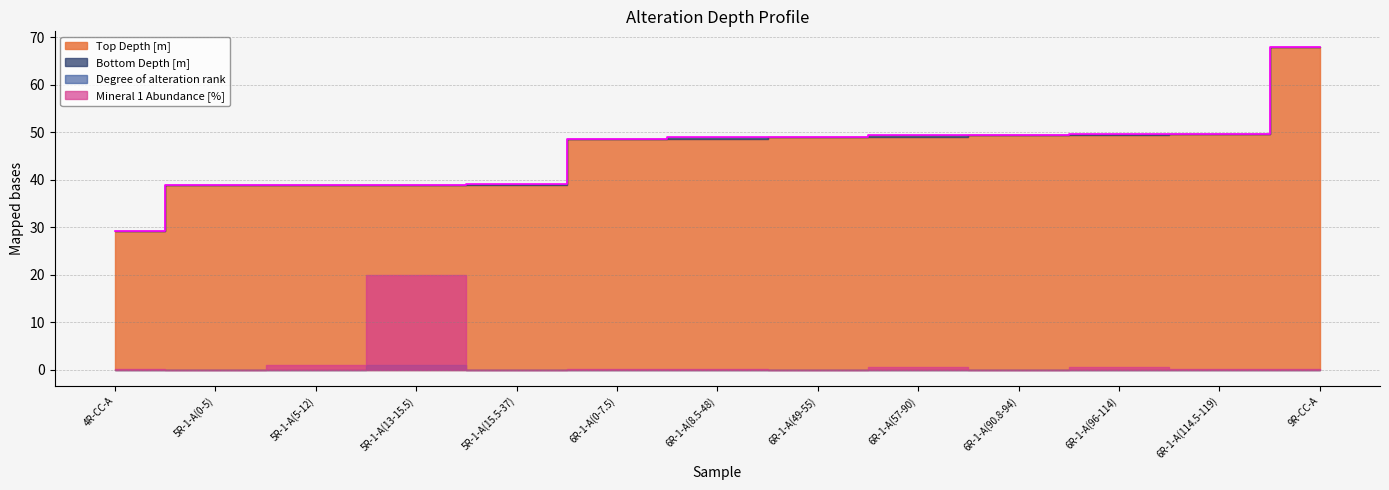

Which category has the highest value in the Degree of alteration rank series?

5R-1-A(13-15.5)